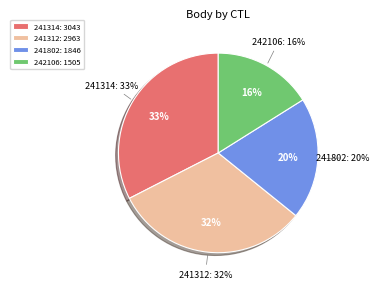

Which category has the smallest portion of the pie?

242106